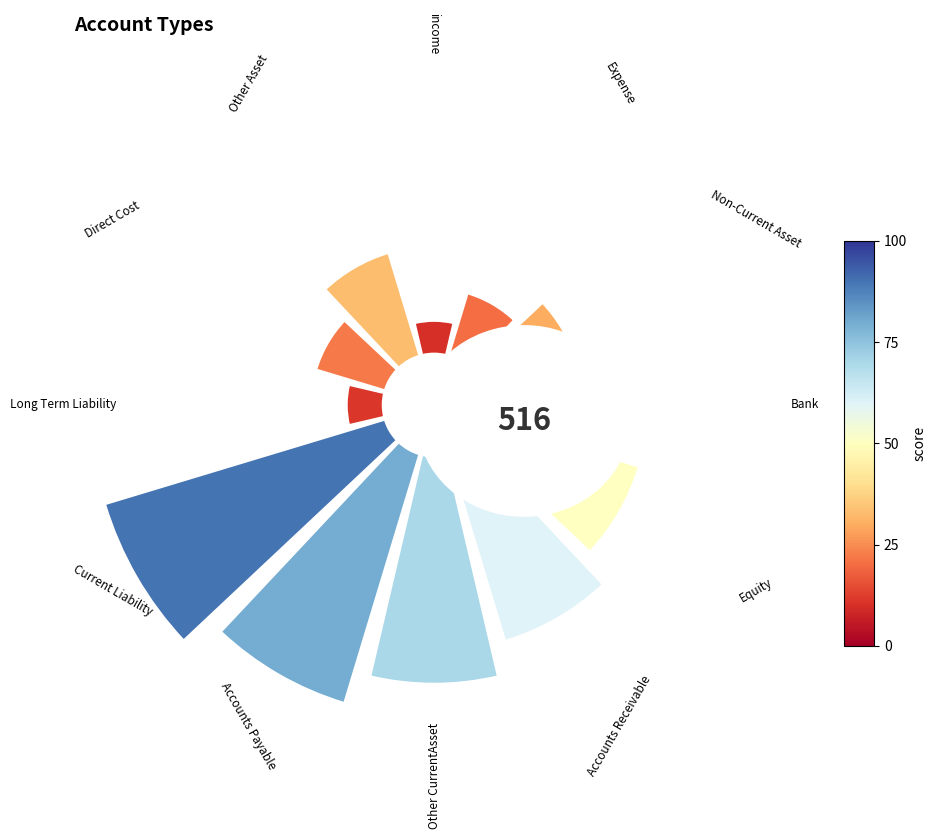

To the nearest percent, what percentage of the pie is Accounts Payable?

16%